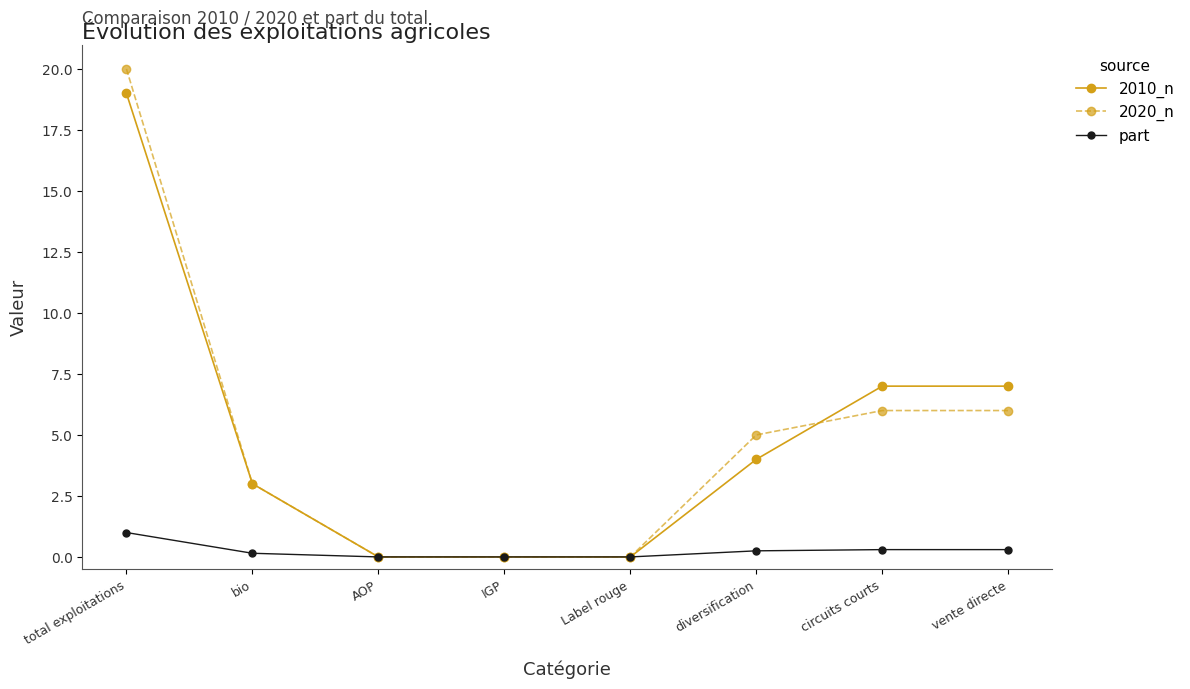

Which category has the highest value across all series?

total exploitations